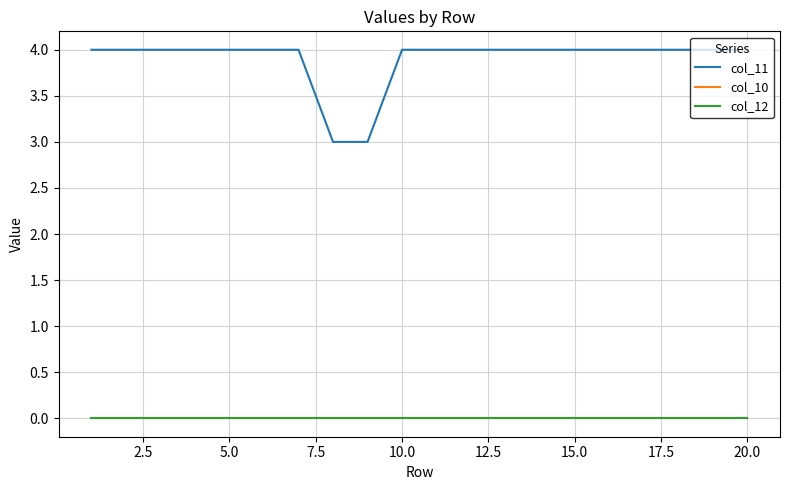

Does the chart have visible grid lines?

Yes